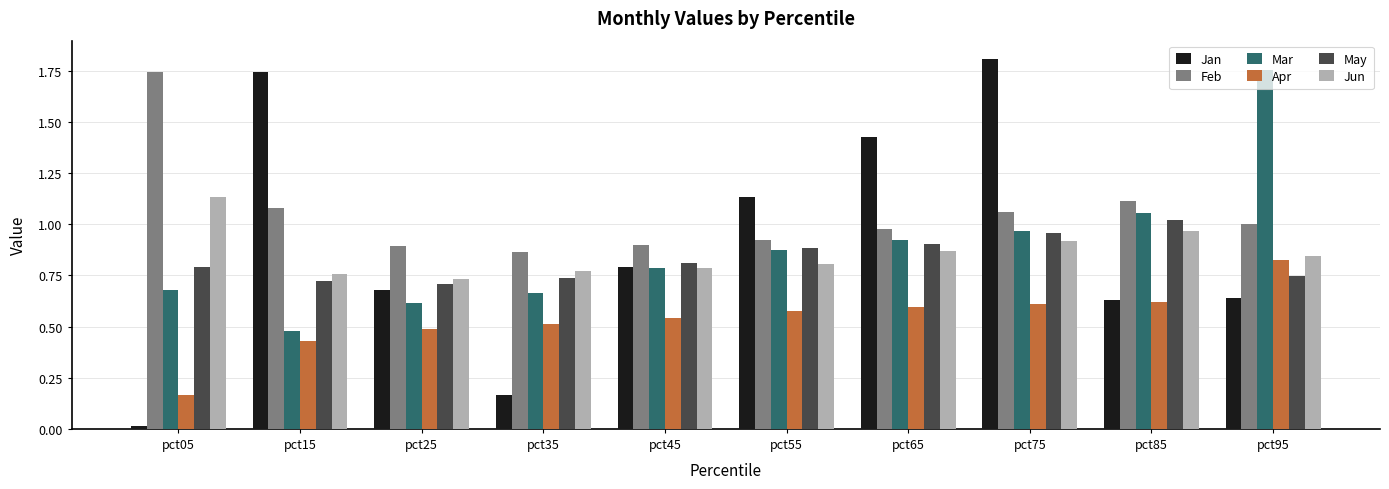

What is the difference between the maximum and minimum values in the Mar series?

1.3